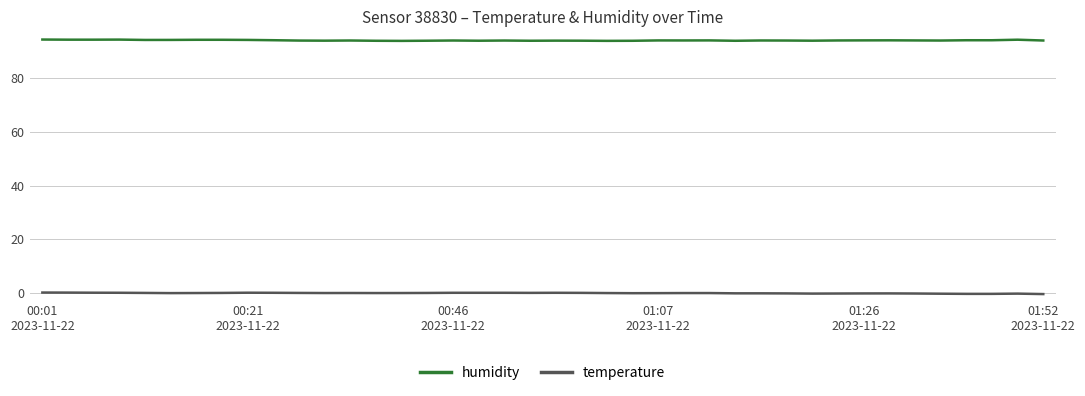

Which series has the largest total across all categories?

humidity